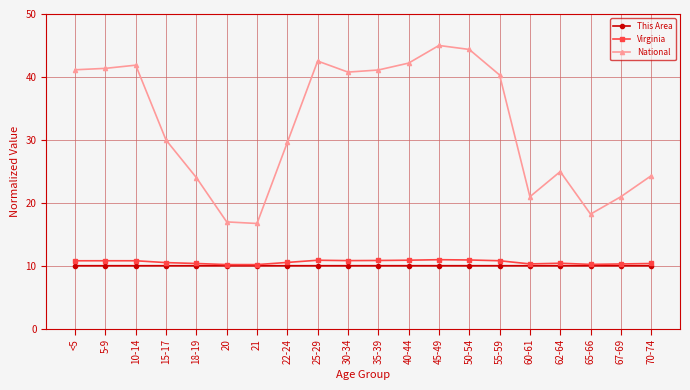

True or false: Virginia and National cross at least once.

False